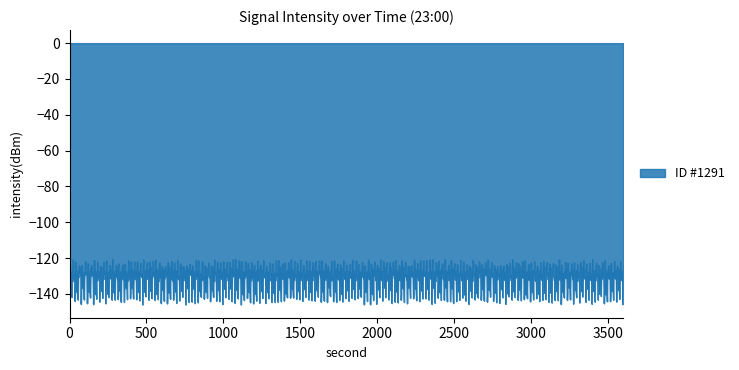

What is the minimum value shown in the chart?

-146.0